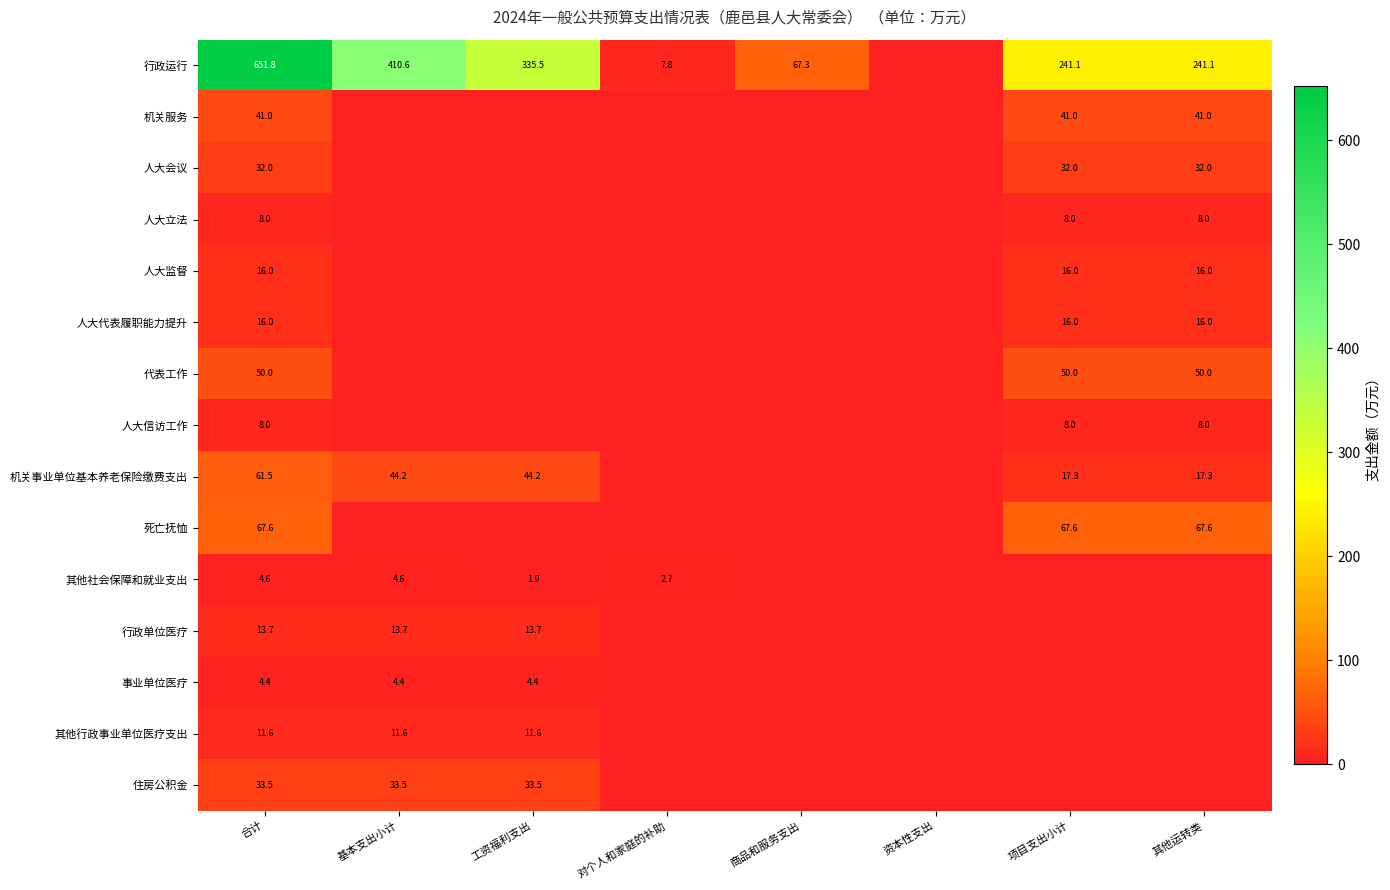

The value of 人大信访工作 at 合计 is 12.0. True or false?

False